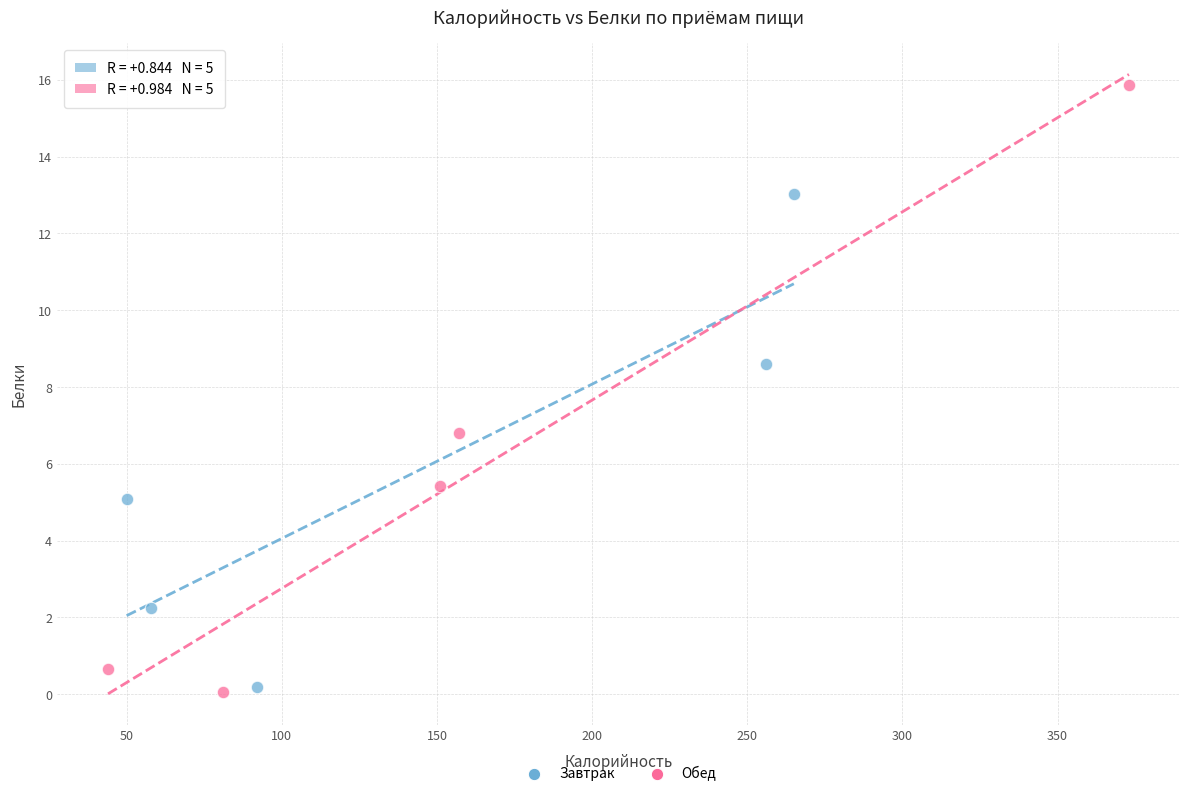

Which series has the largest Y range (max minus min)?

Обед